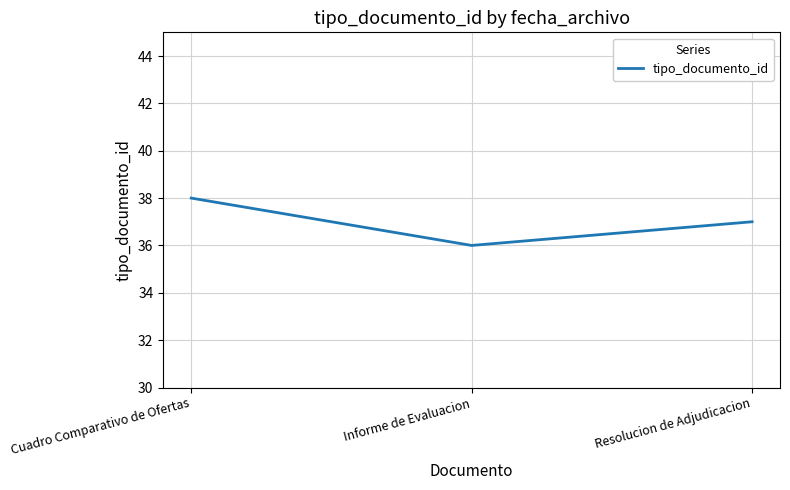

List the labels in order of value, smallest first.

Informe de Evaluacion, Resolucion de Adjudicacion, Cuadro Comparativo de Ofertas